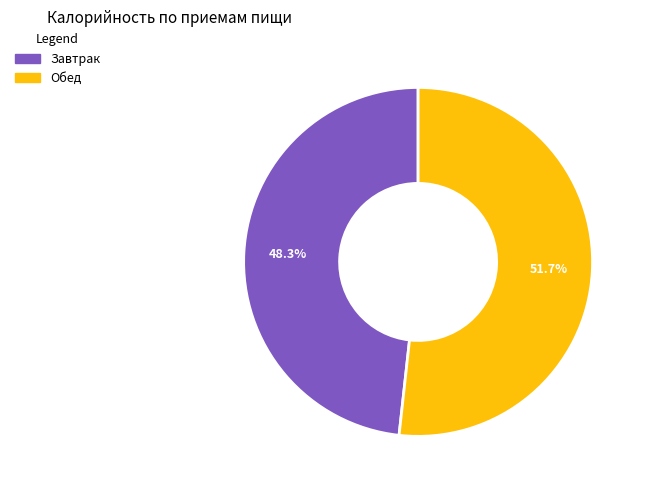

Is the sum of Завтрак and Обед greater than half?

Yes